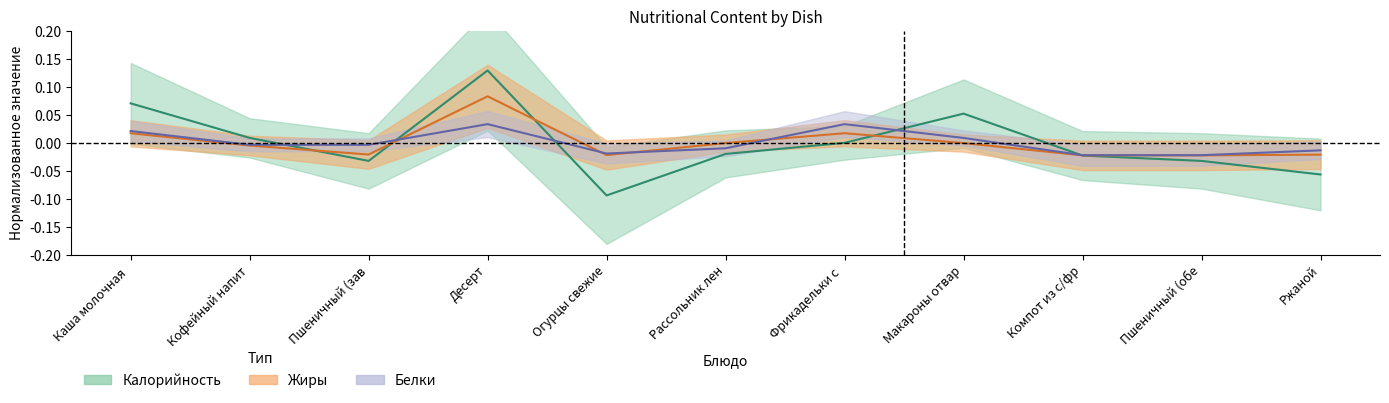

The Калорийность series shows -0.0 at Фрикадельки с. True or false?

False